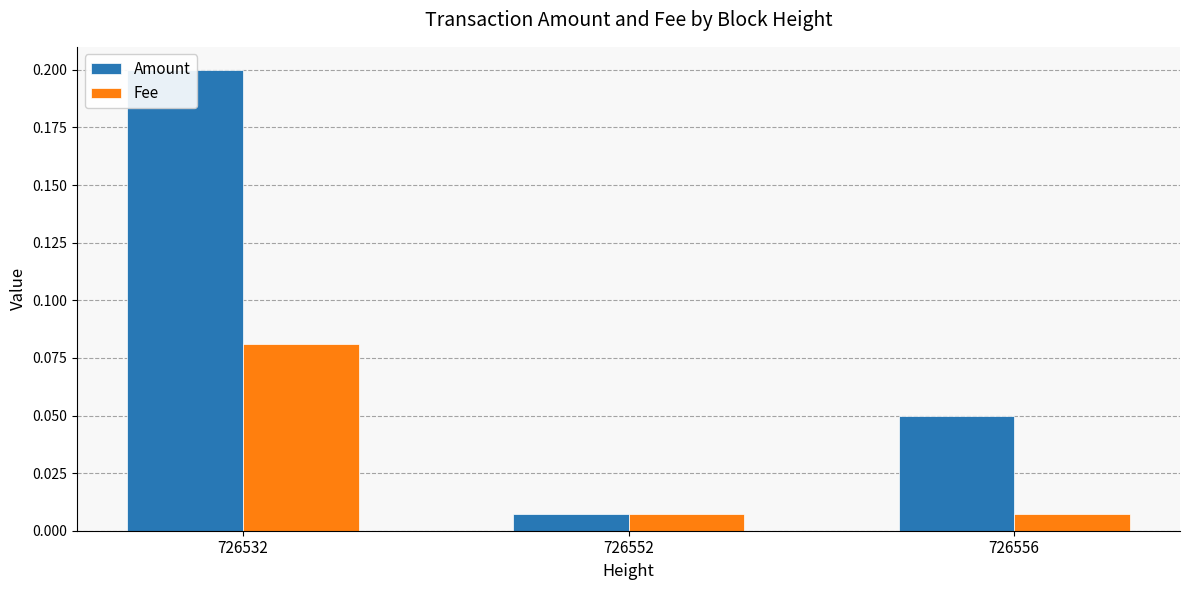

What are all the series names shown in the legend?

Amount, Fee